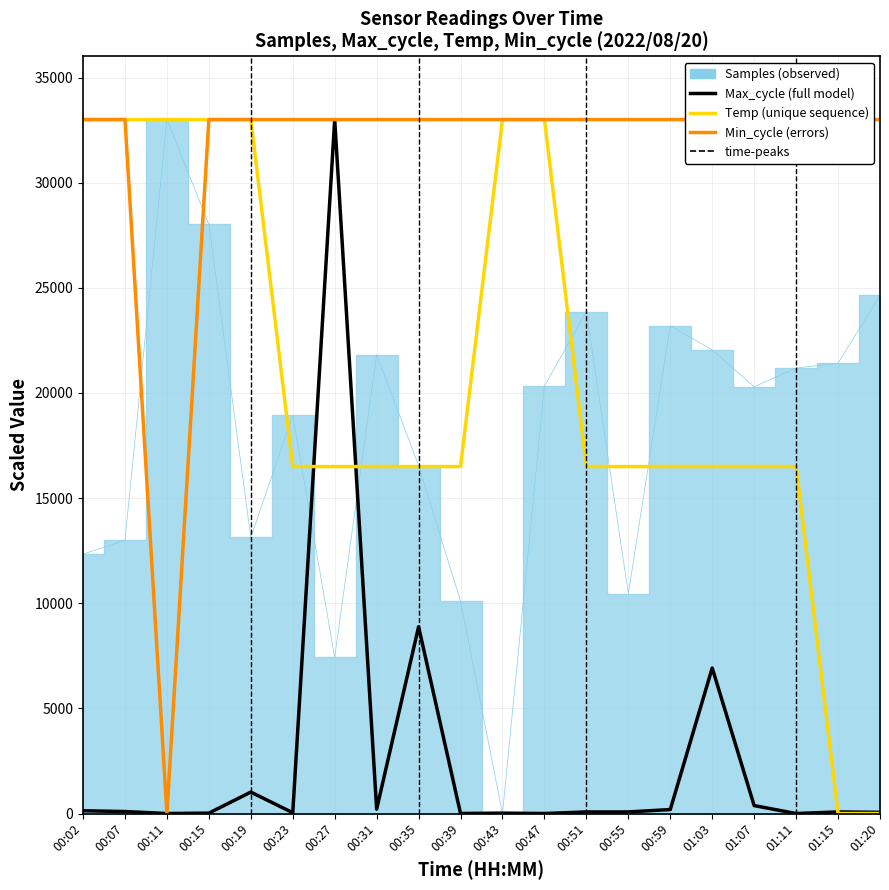

Is the value of Max_cycle at 01:20 greater than the value of Min_cycle at 01:15?

No